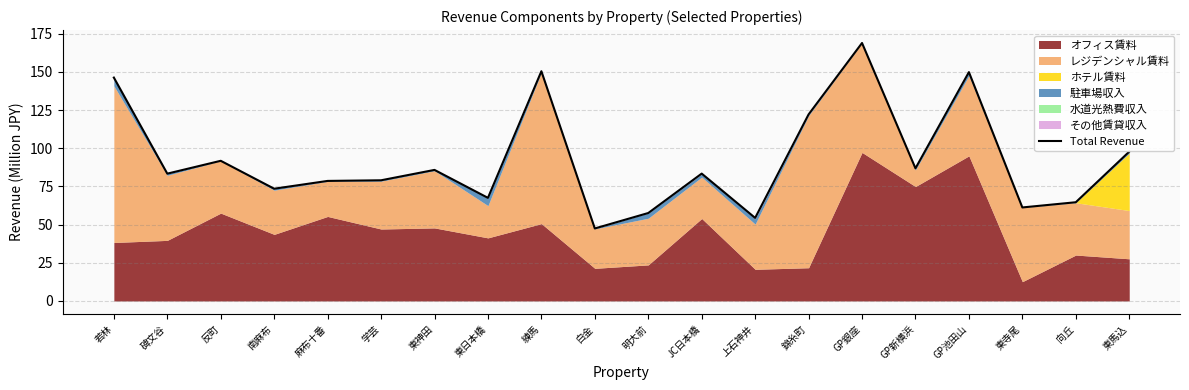

Reading left to right, what are all the values shown in this chart?

若林=146.3	碑文谷=83.4	反町=91.8	南麻布=73.5	麻布十番=78.6	学芸=79.0	東神田=85.8	東日本橋=67.5	練馬=150.5	白金=47.5	明大前=57.6	JC日本橋=83.4	上石神井=54.4	錦糸町=122.2	GP銀座=168.9	GP新横浜=86.9	GP池田山=149.9	東寺尾=61.2	向丘=64.6	東馬込=97.8